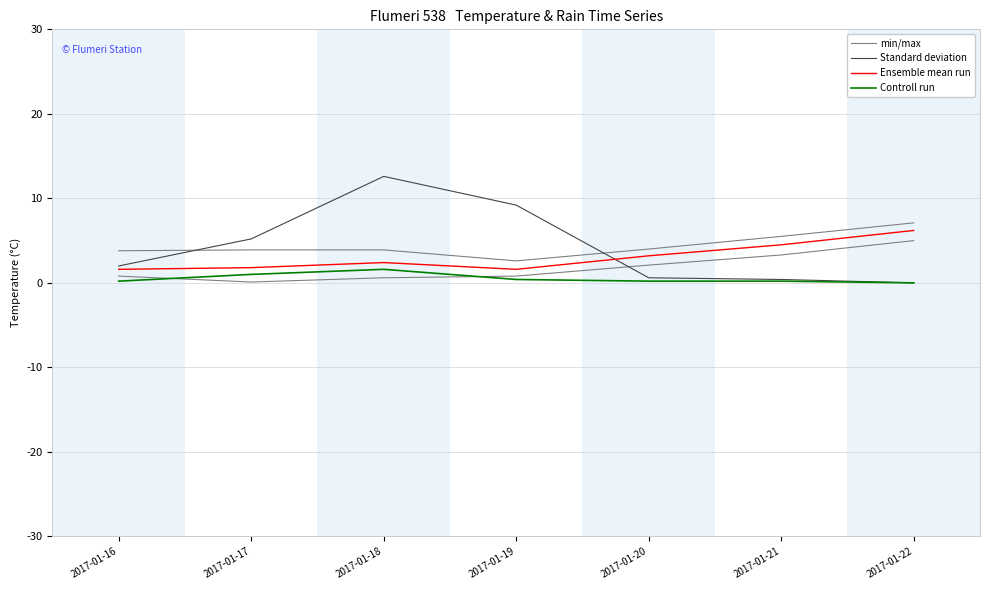

Which series has the largest range (max minus min)?

Standard deviation